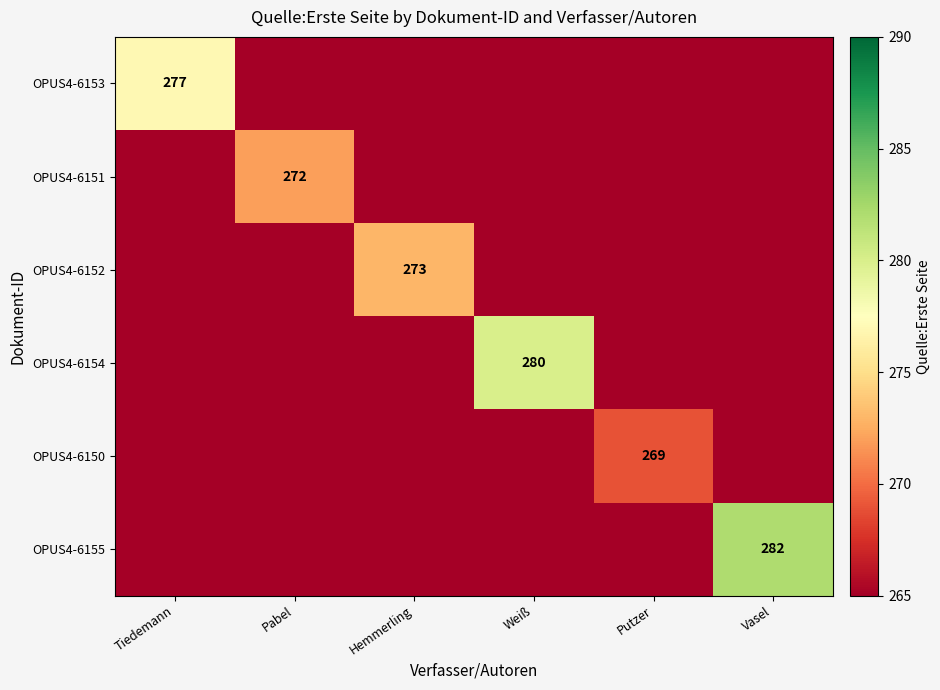

What is the total value across all series at Pabel?

272